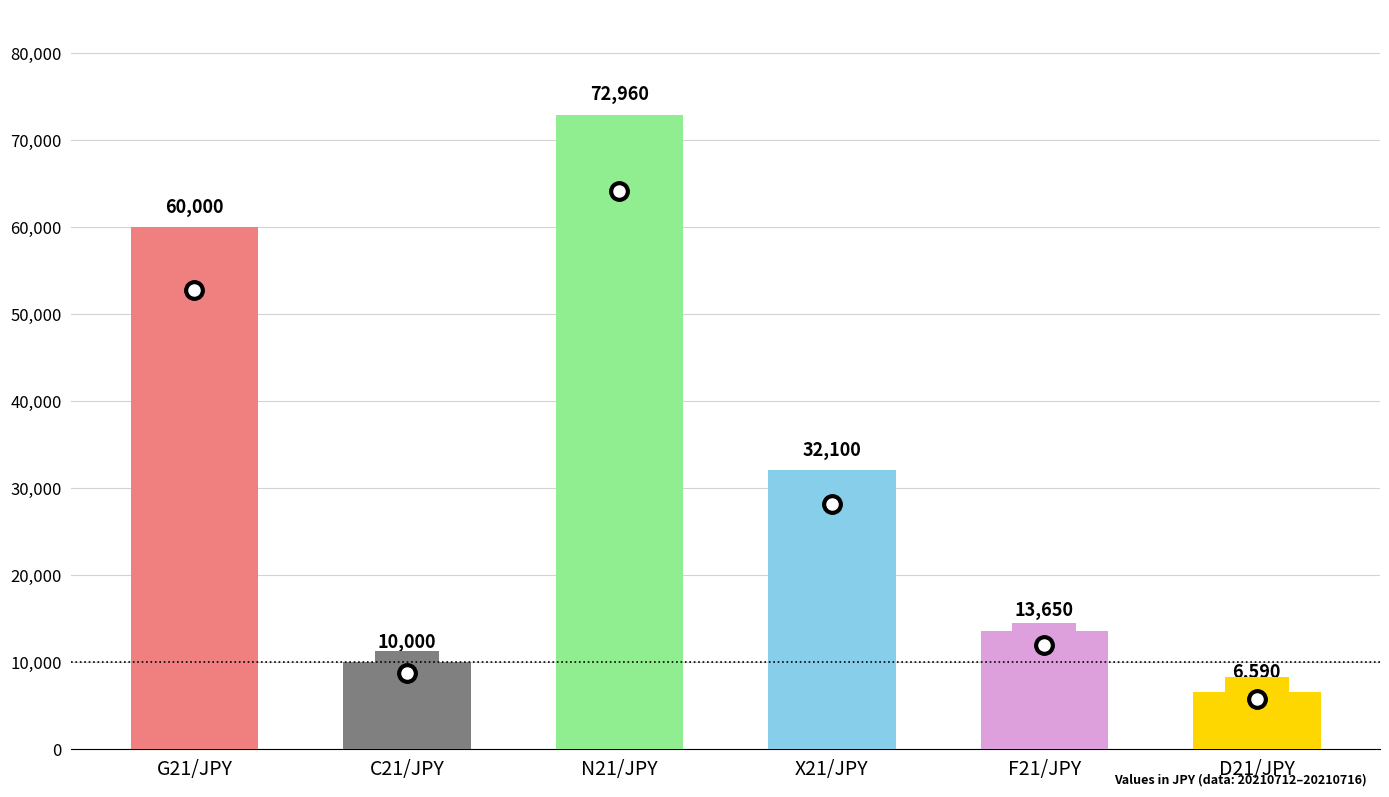

Reading left to right, transcribe all the data shown in this chart.

G21/JPY=60000	C21/JPY=10000	N21/JPY=72960	X21/JPY=32100	F21/JPY=13650	D21/JPY=6590